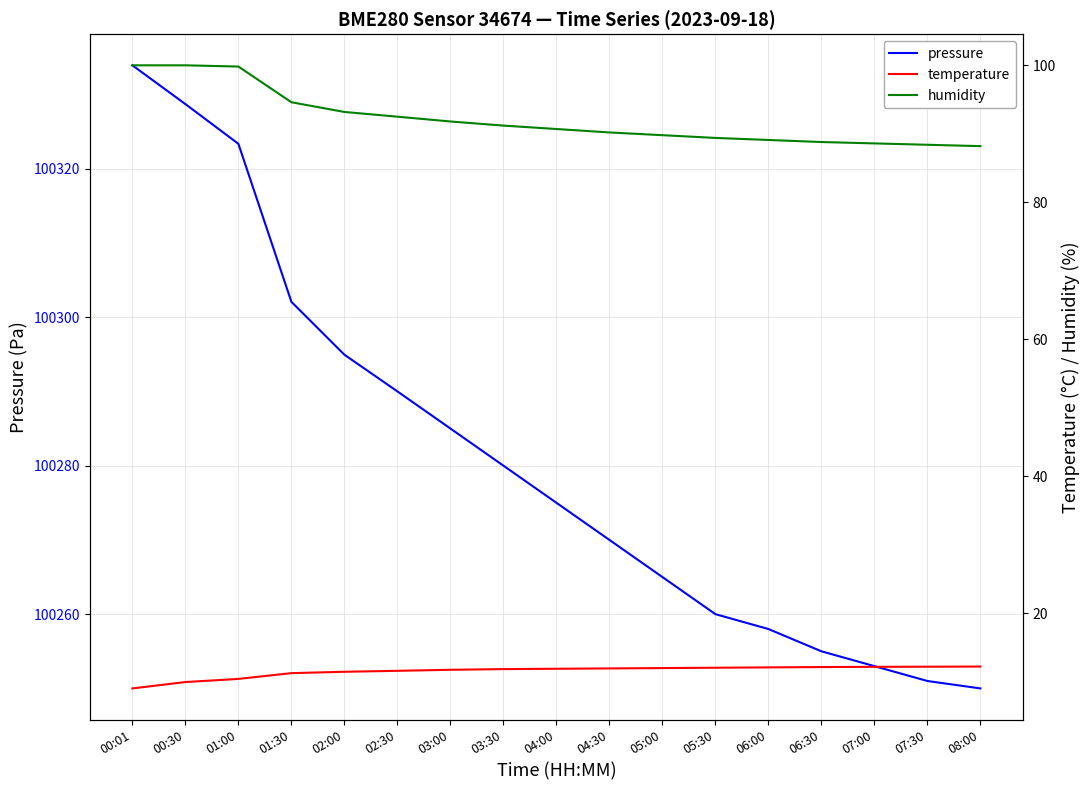

What is the total value across all series at 08:00?

100350.4